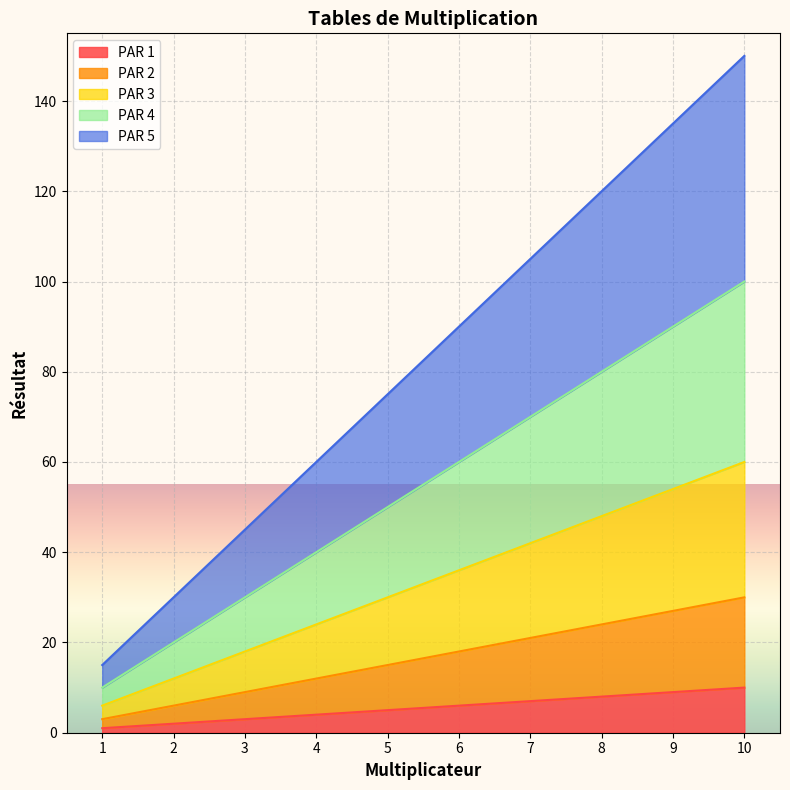

At which label is PAR 4 closest to 55?

5